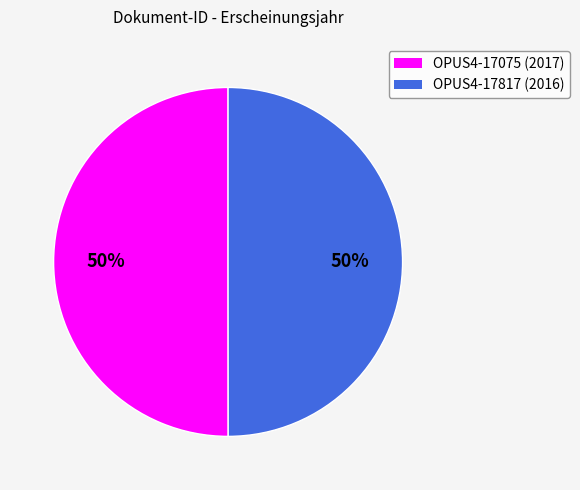

To the nearest percent, what is the average slice percentage?

50%